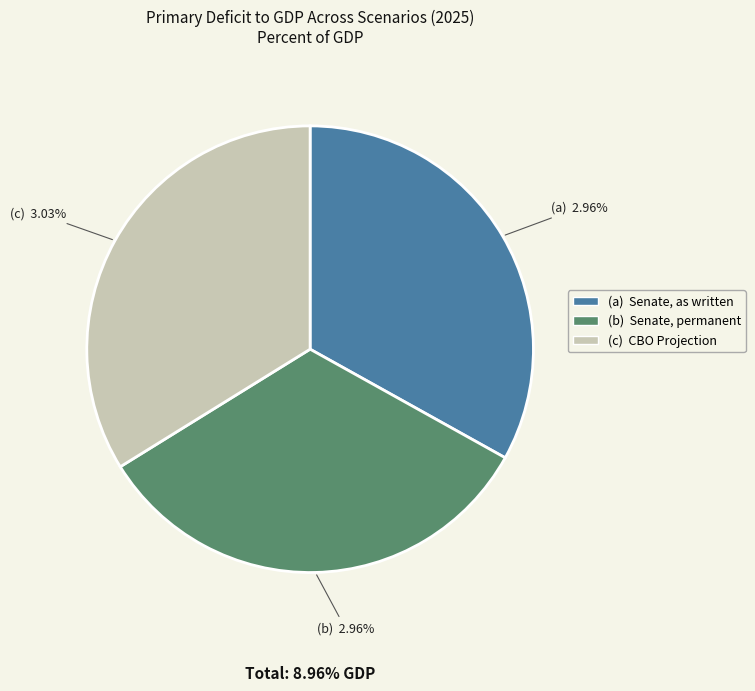

Between Senate, permanent and CBO Projection, which is larger?

CBO Projection